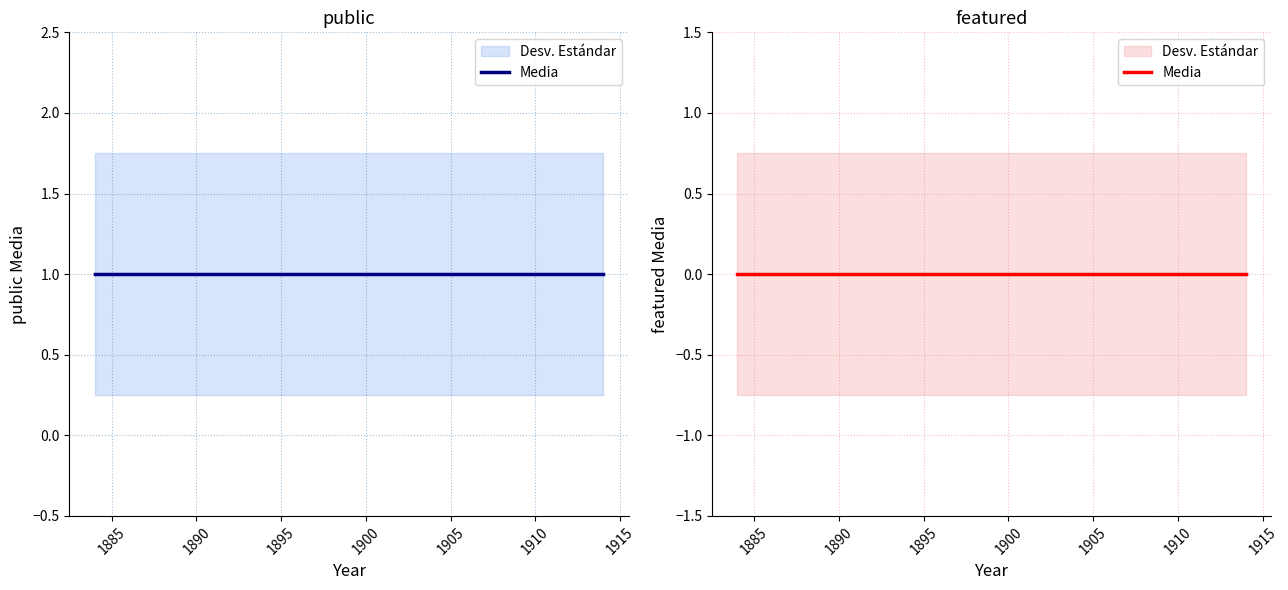

What is the label of the 3rd point from the left?

1894